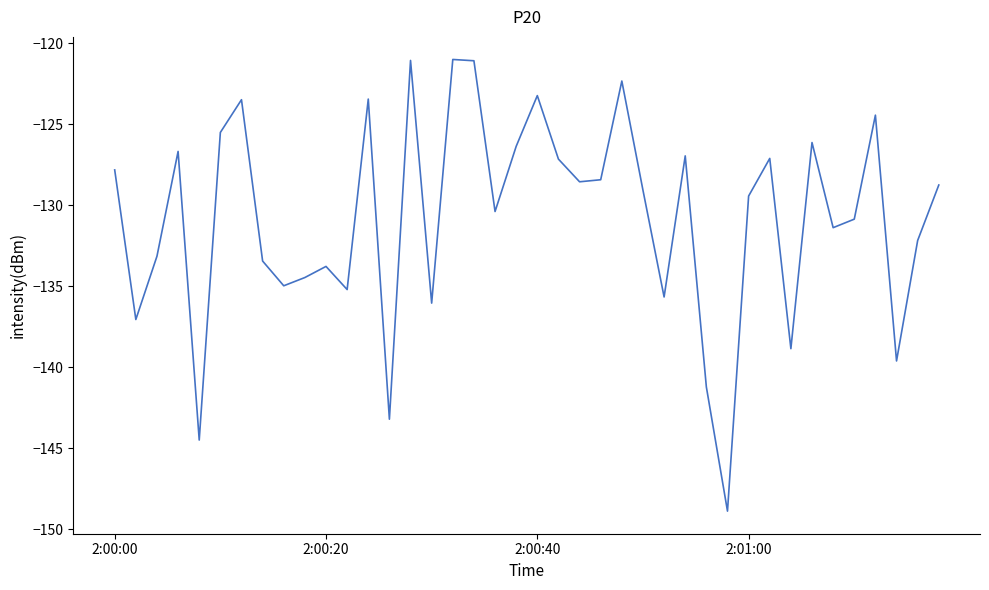

What is the difference between the maximum and second lowest values?

23.5